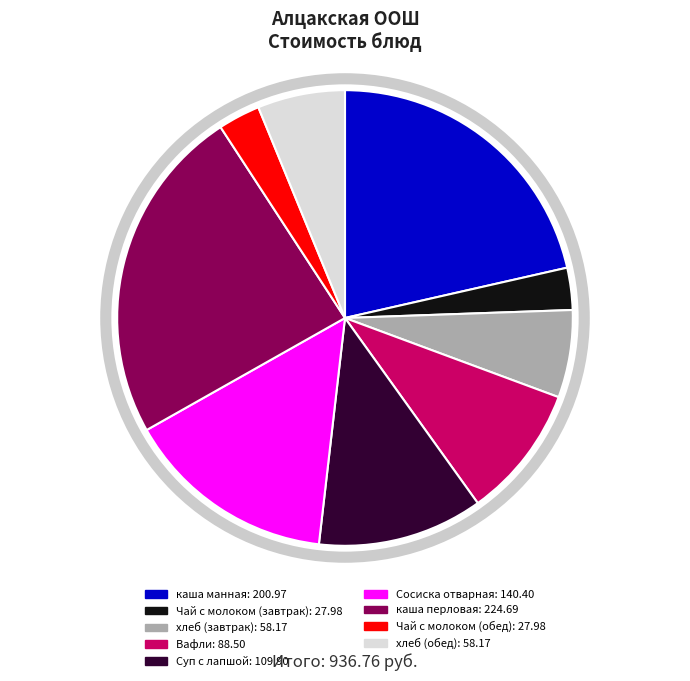

Does хлеб (обед) account for over 50% of the chart?

No